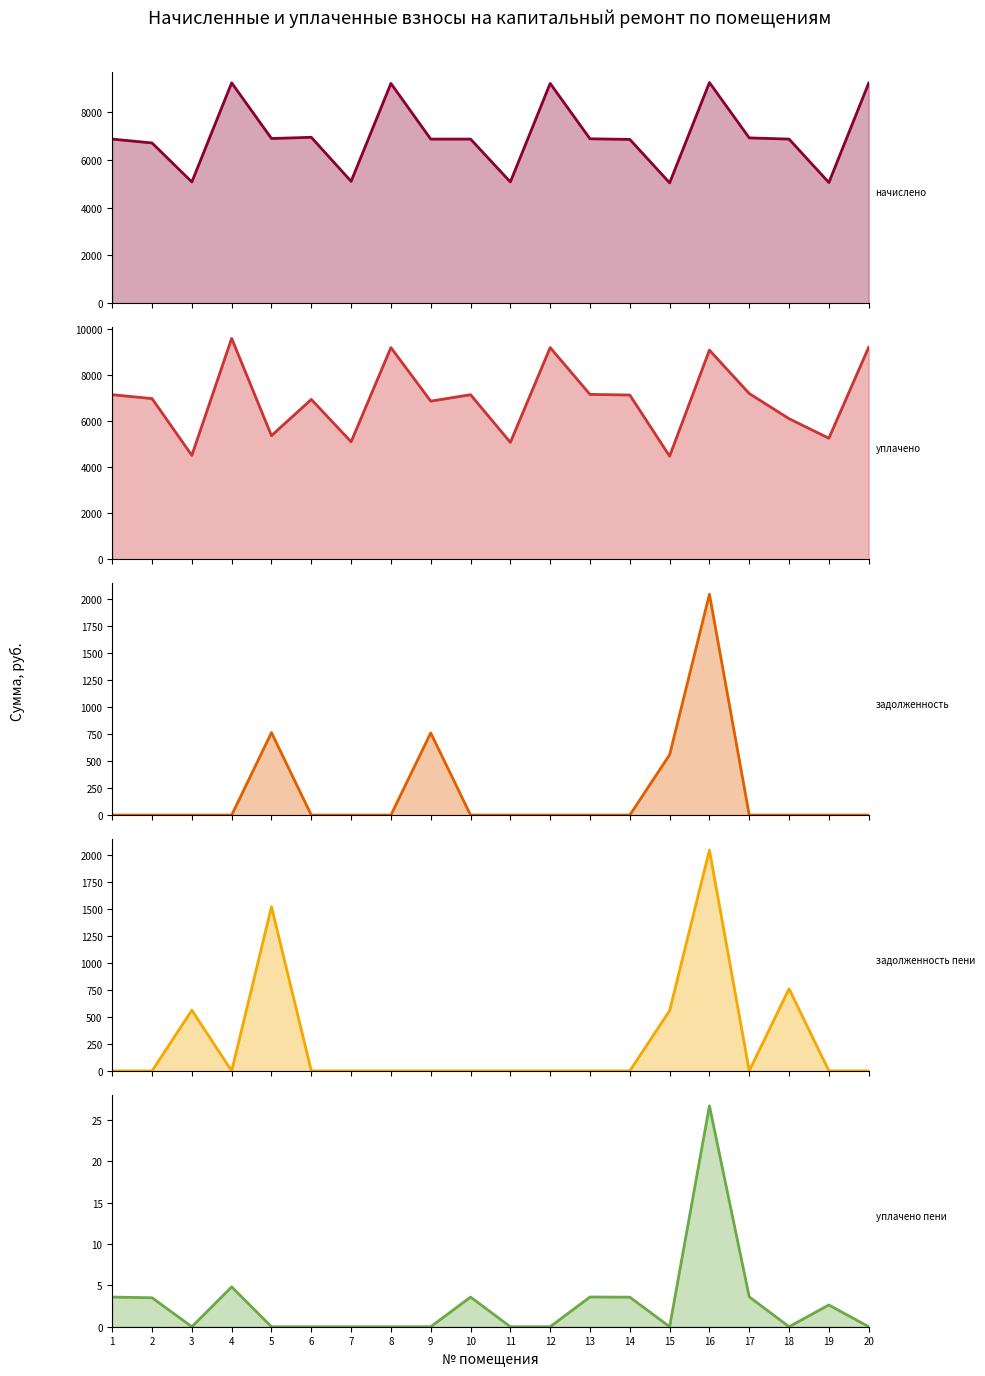

What is the value of the задолженность пени point at the 3rd from the left?

563.0